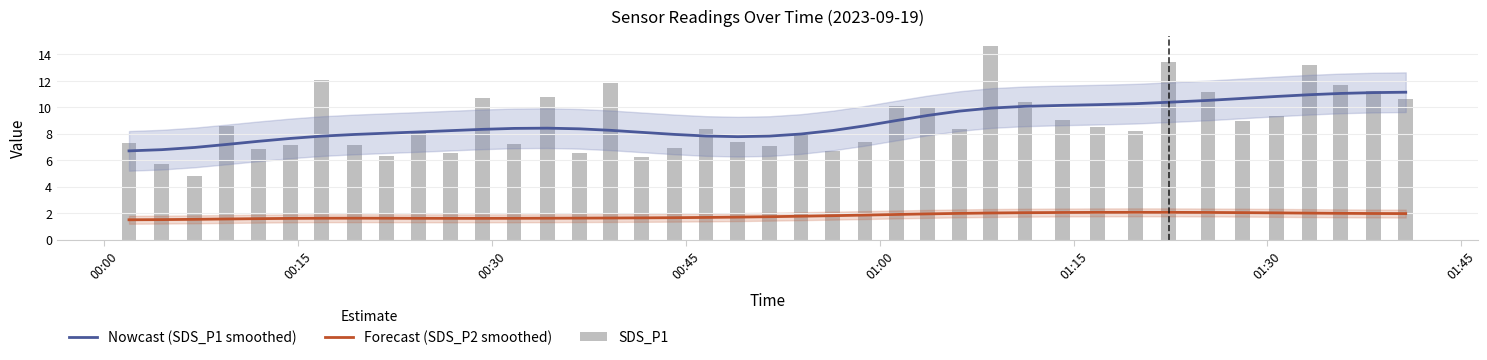

What is the difference between the second highest and second lowest values in the SDS_P1 series?

7.7